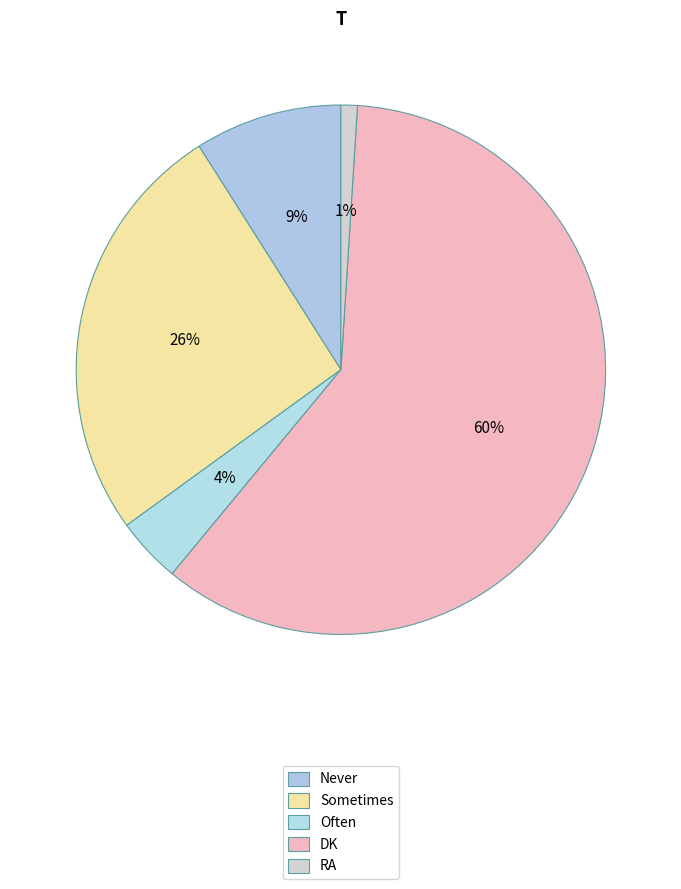

Count the number of slices in the pie.

5